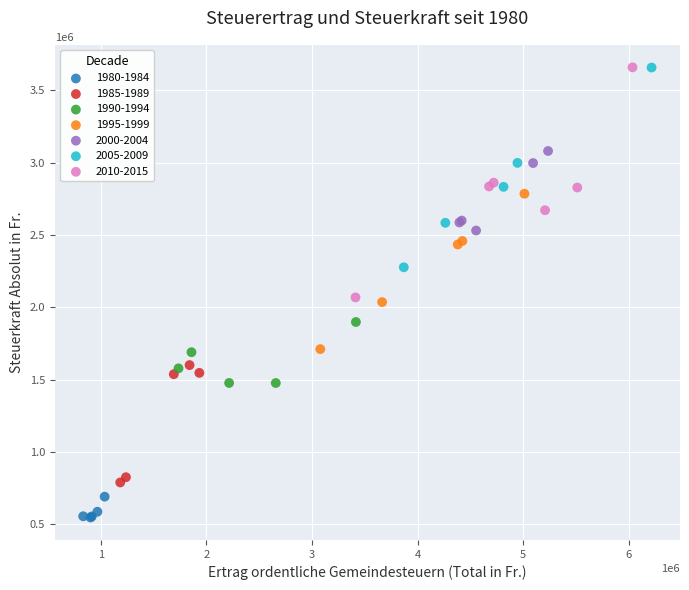

Which series contains the lowest Y value?

1980-1984